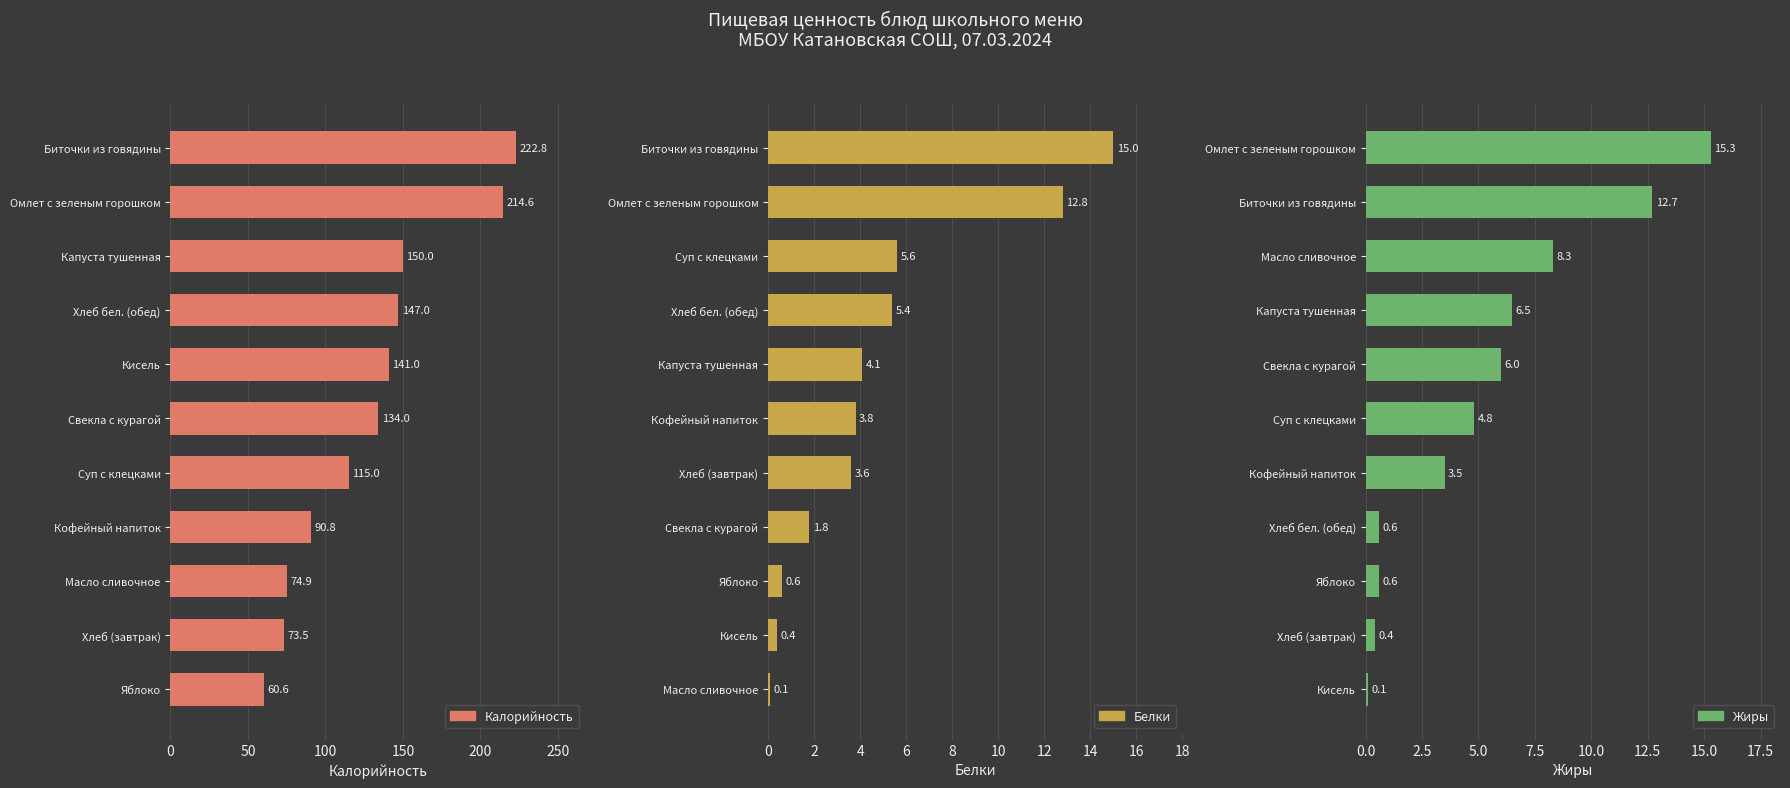

Is the value of Белки at 7 greater than the value of Калорийность at 8?

No